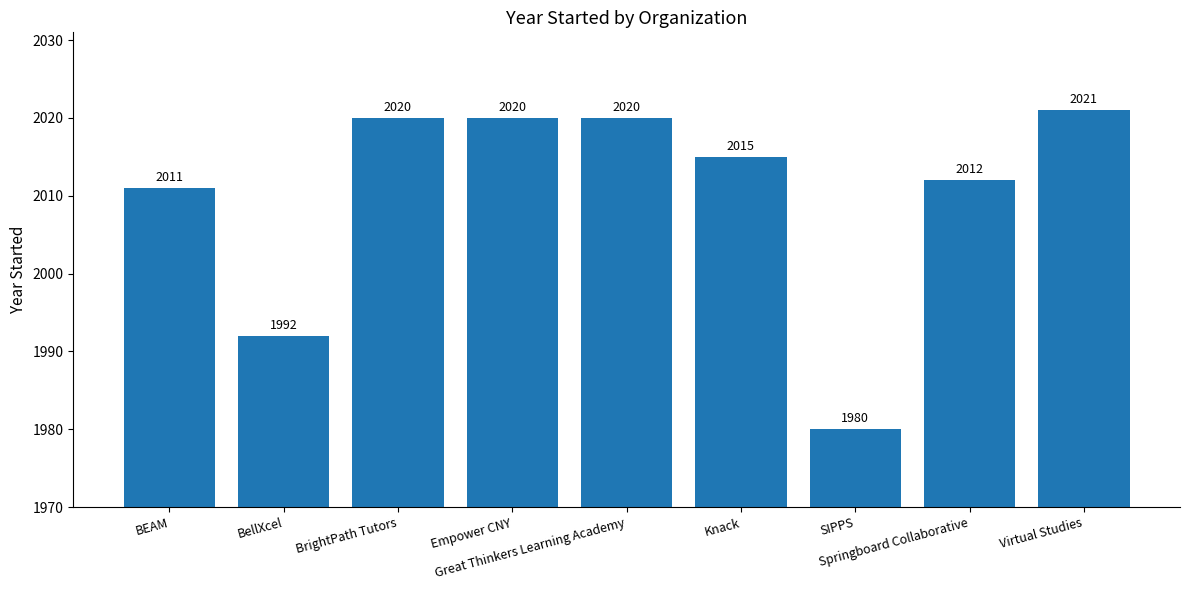

The value at Great Thinkers Learning Academy is 670. True or false?

False